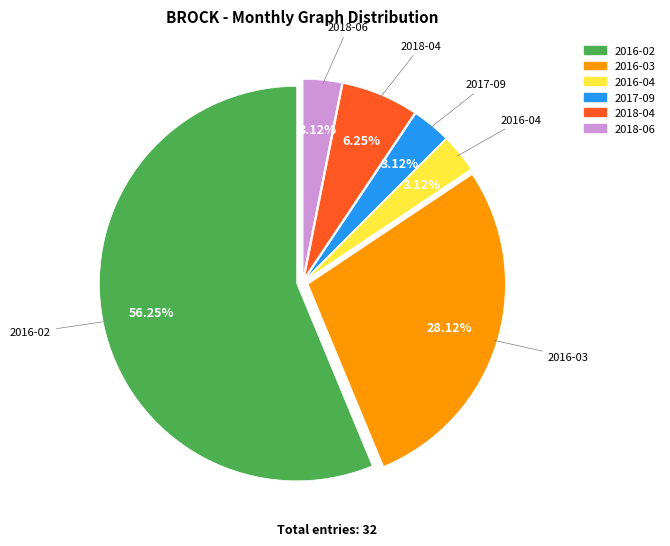

Does any single category account for the majority?

Yes